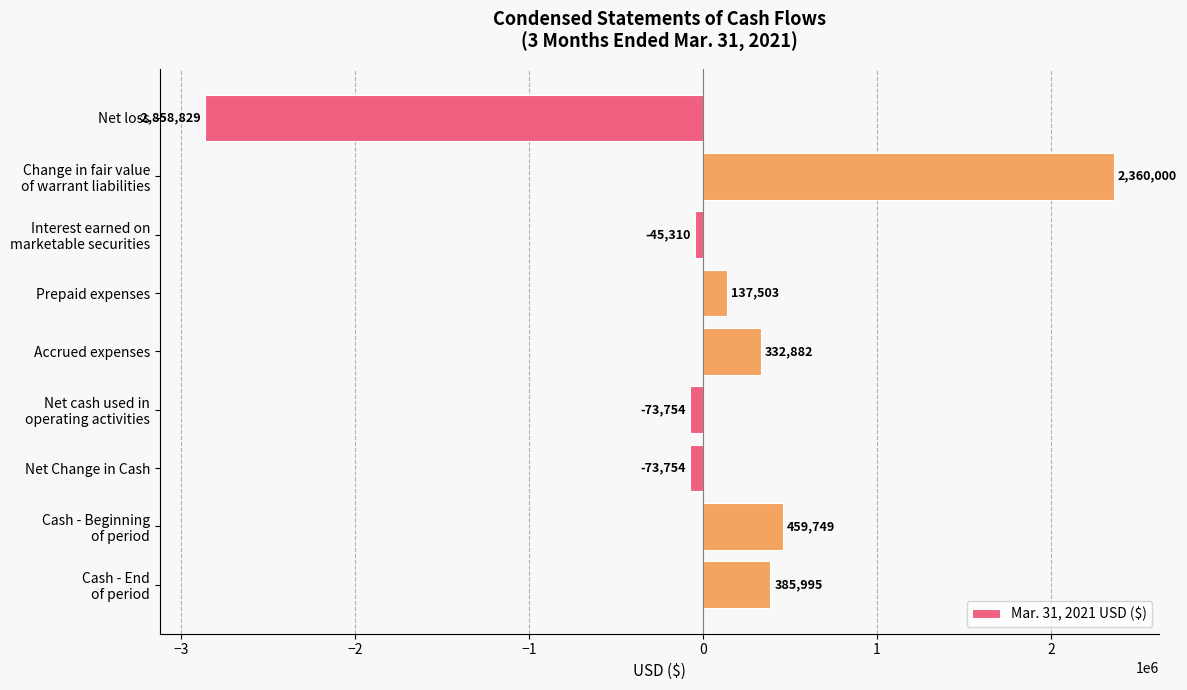

How many positive values are there?

5